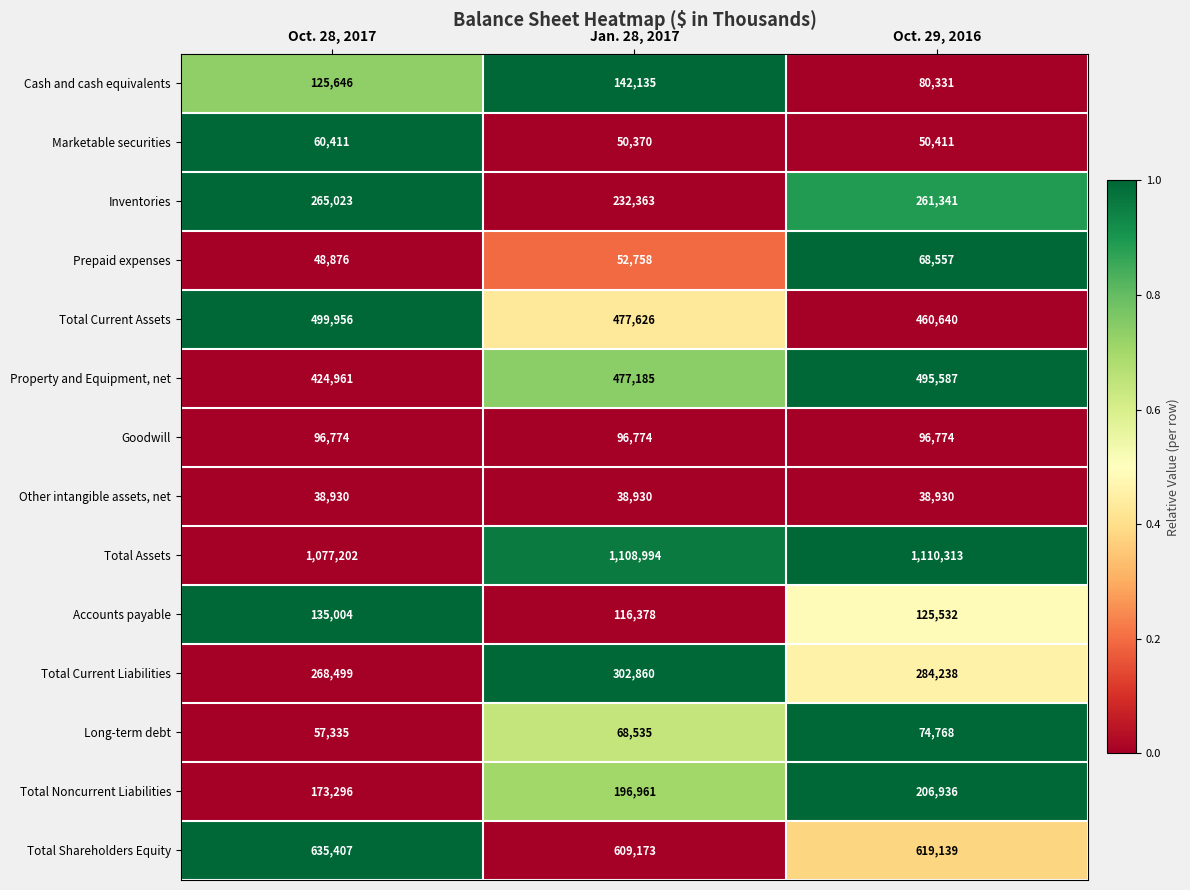

What value does the Total Current Liabilities series have at Oct. 28, 2017, to the nearest 10?

268500